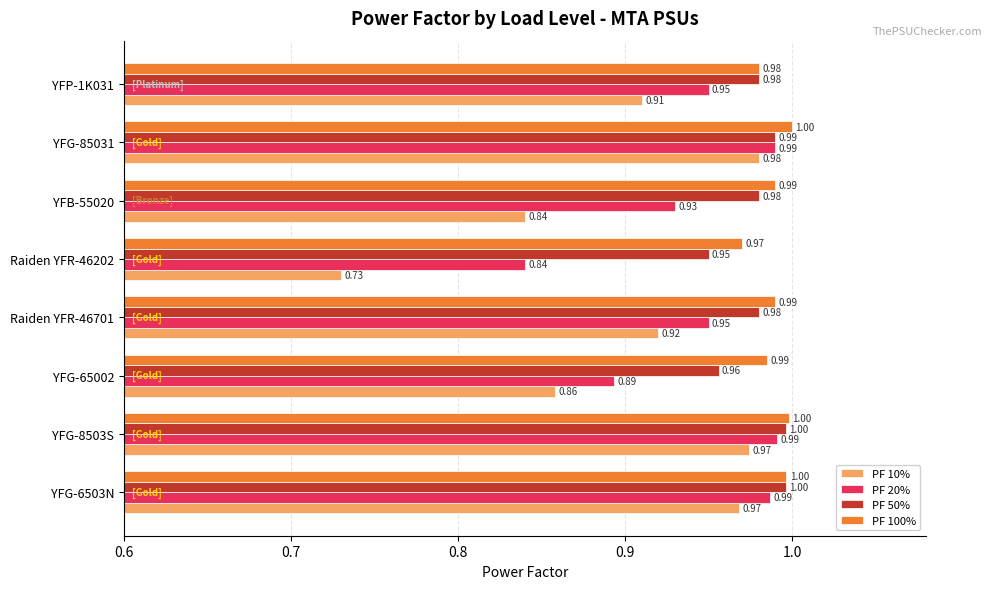

What is the sum of all PF 50% values?

7.8